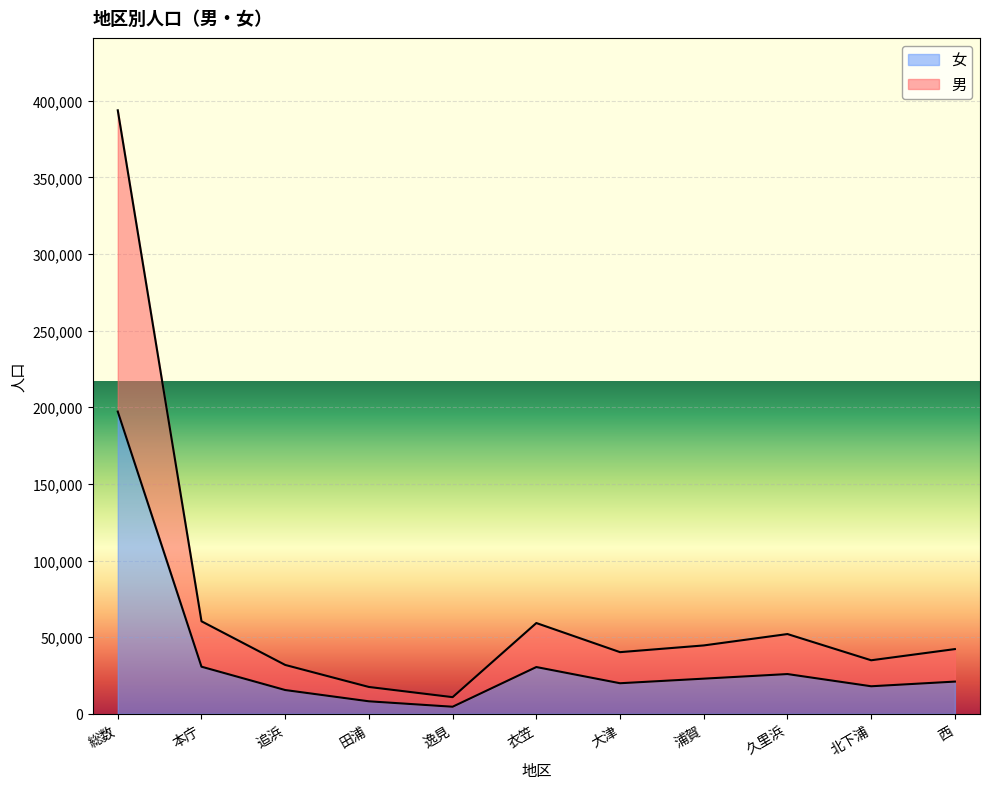

What is the maximum value shown in the chart?

393798